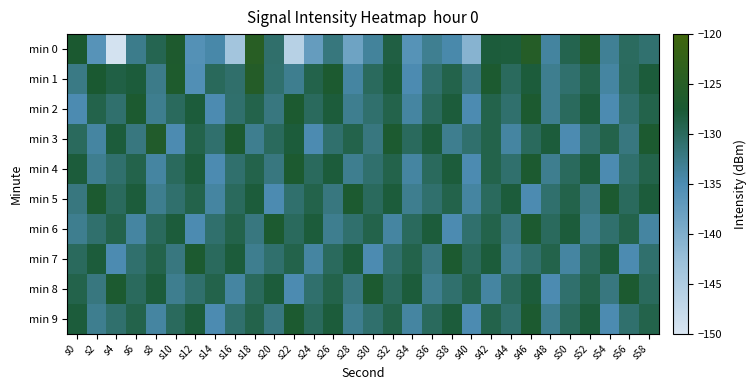

Which series has the largest total across all categories?

min 1